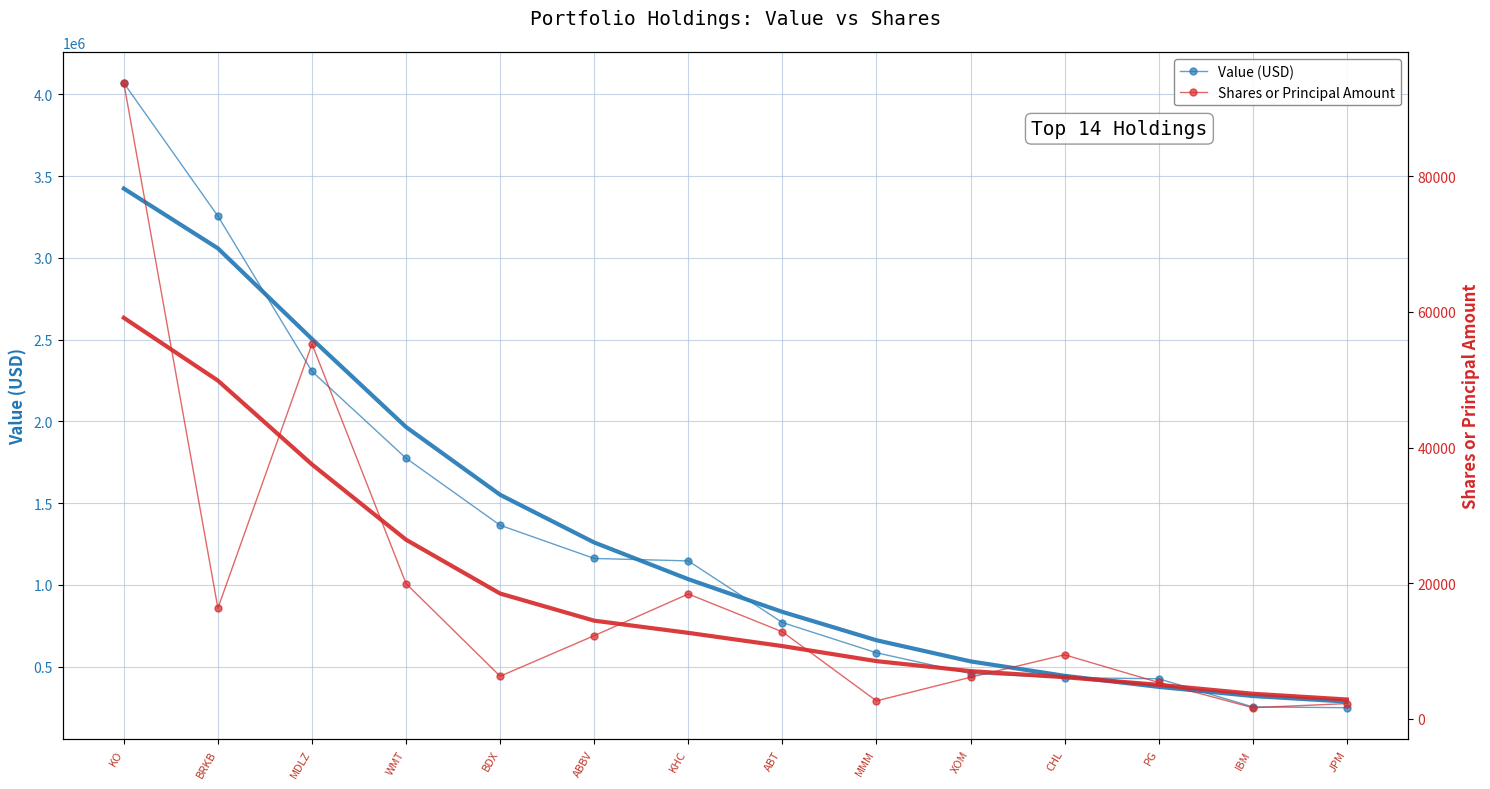

What position from the left is JPM?

14